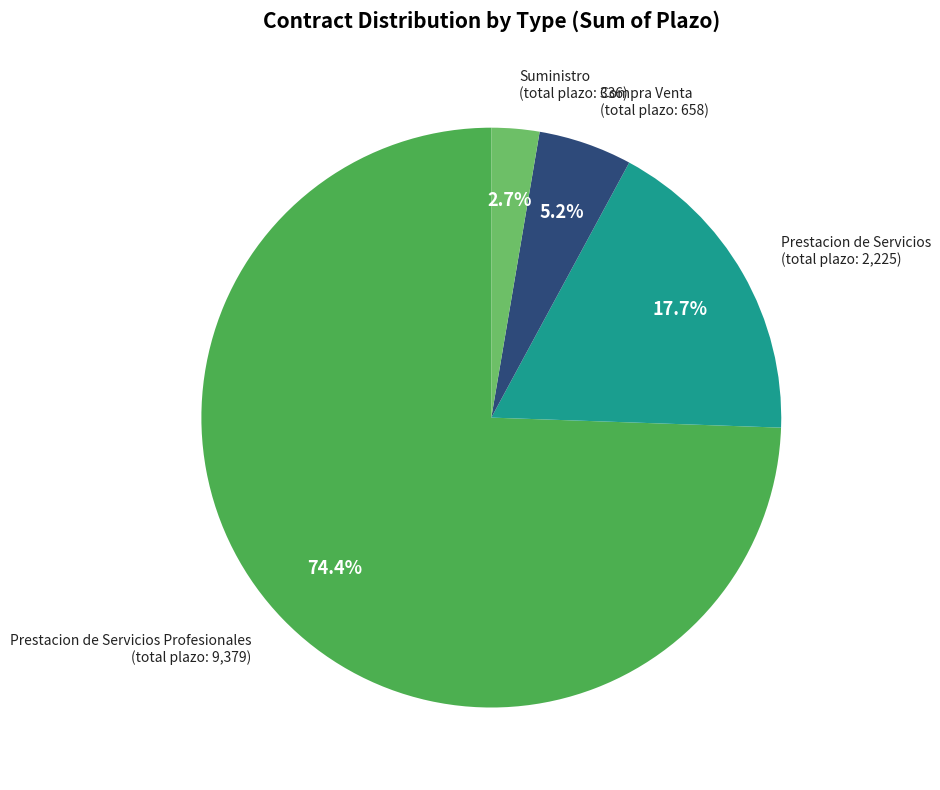

How many slices are in this pie chart?

4